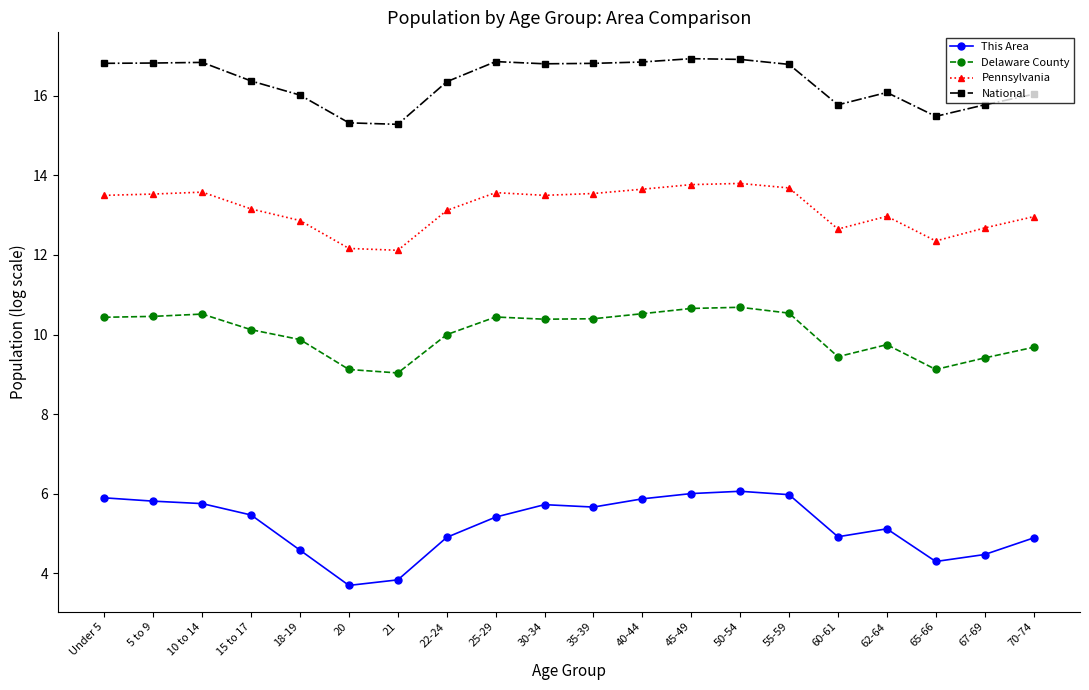

What is the value of the Delaware County point at the 12th from the left?

10.5